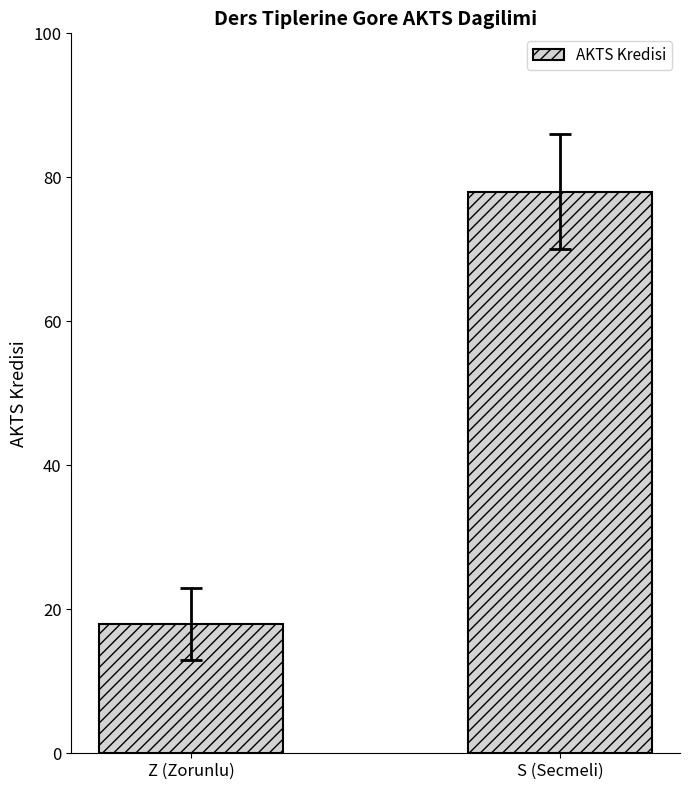

True or false: the data shows 18 at Z (Zorunlu).

True